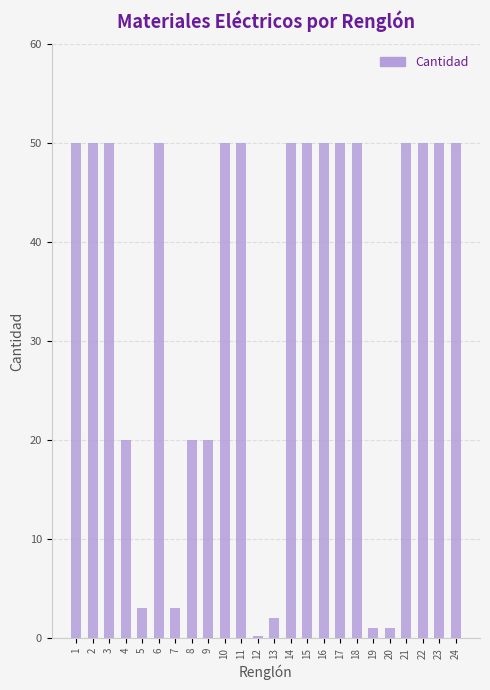

What is the smallest value displayed?

0.2